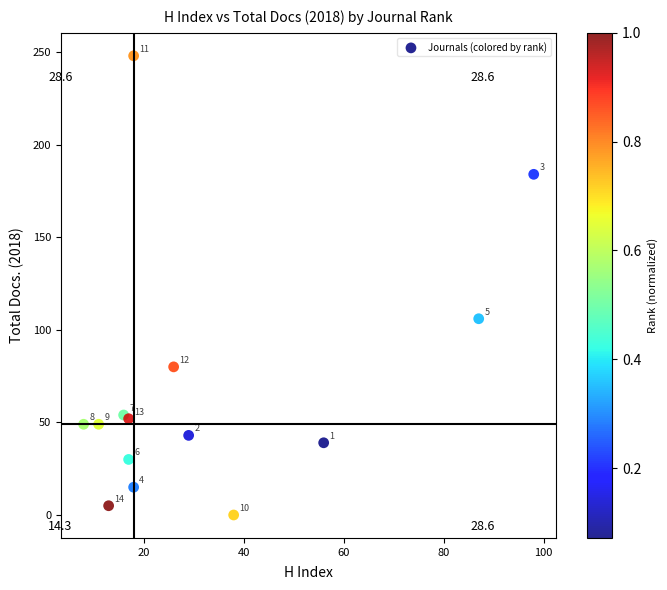

What is the range of Y values (max minus min)?

248